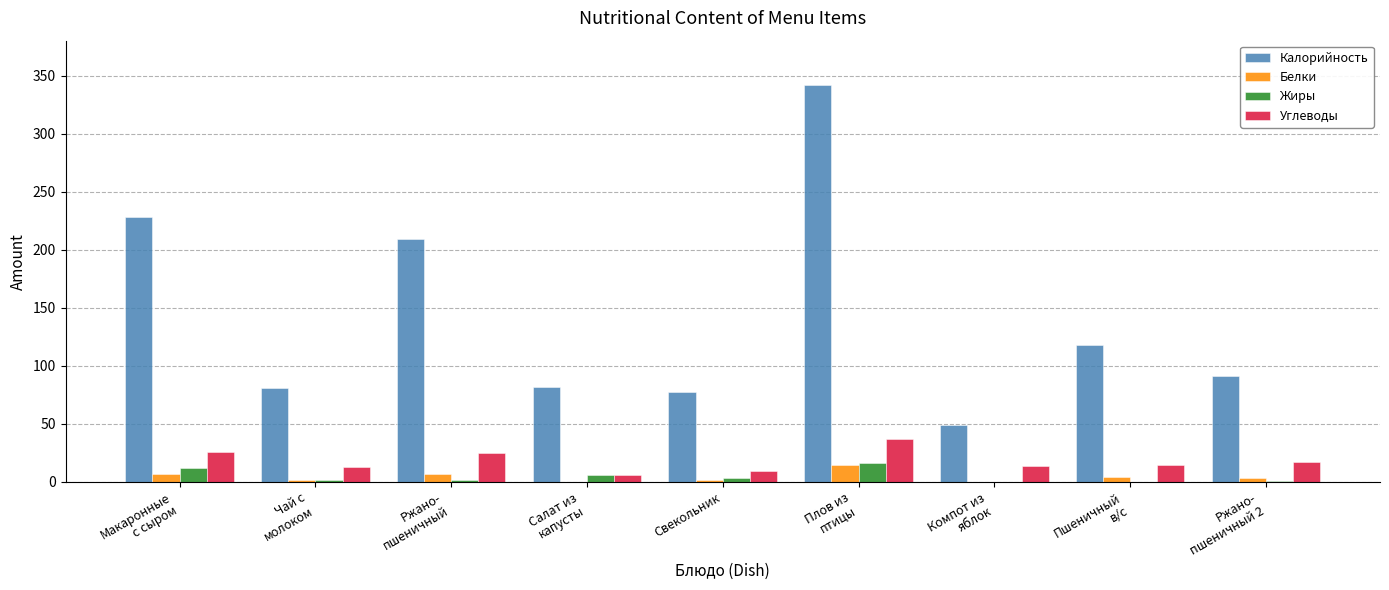

What is the sum of all Калорийность values?

1277.2